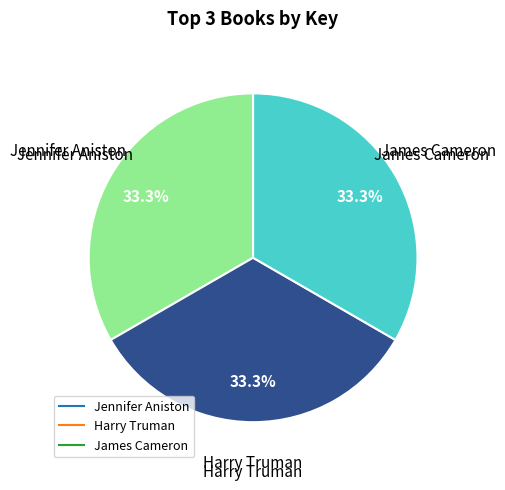

What is the ratio of the value at Jennifer Aniston to the value at Harry Truman?

1.0